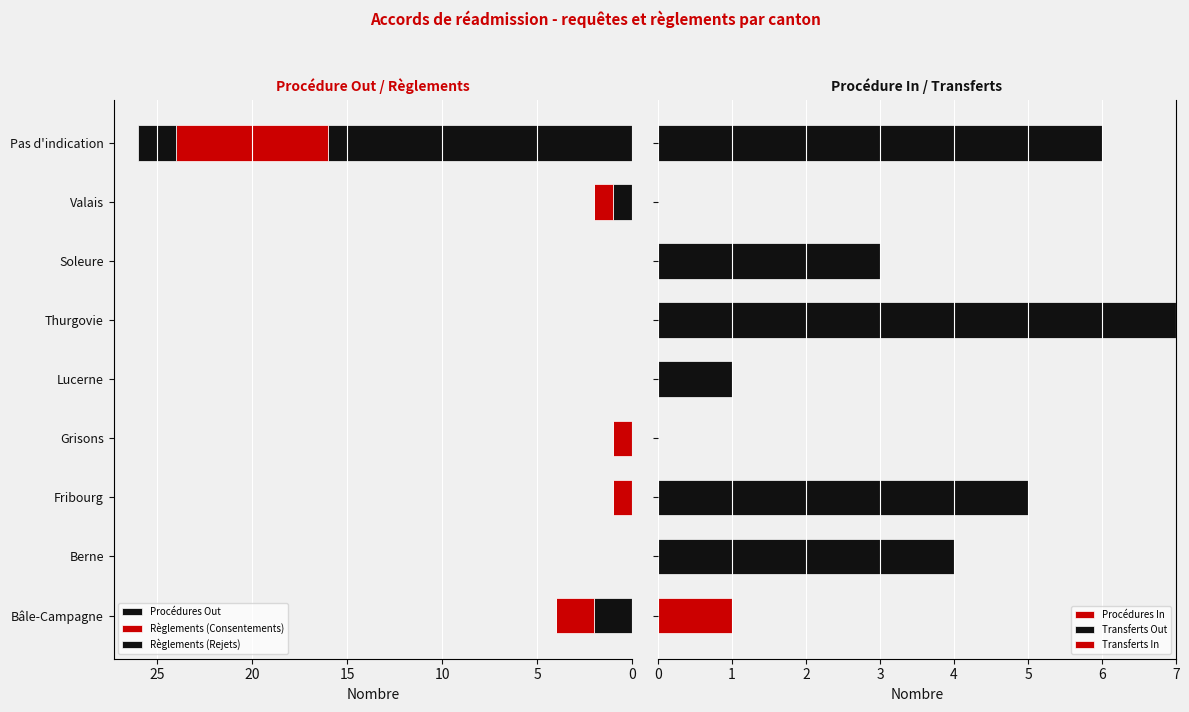

How many Règlements (Consentements) values are between 0 and 1?

7